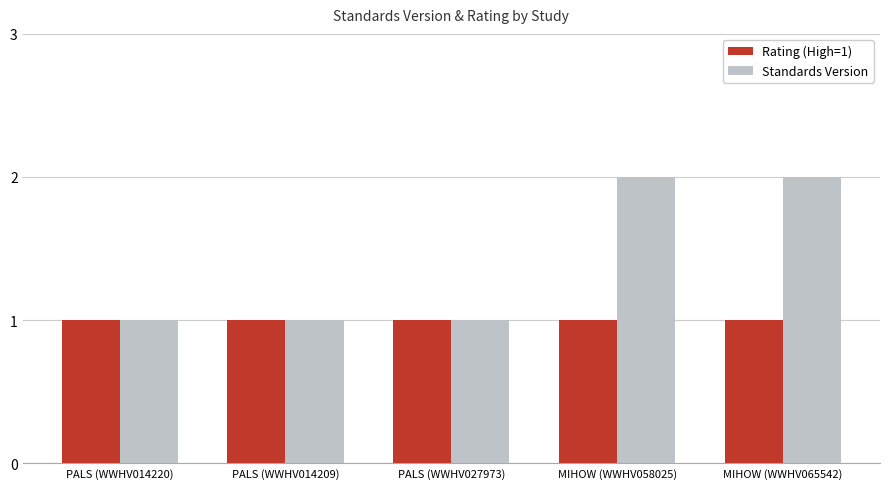

Count the number of data series in this chart.

2